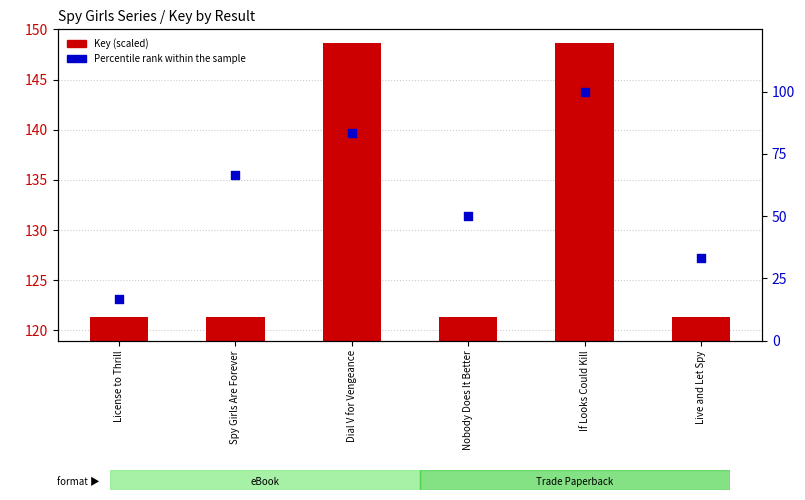

Which series has the largest Y range (max minus min)?

Percentile rank within the sample